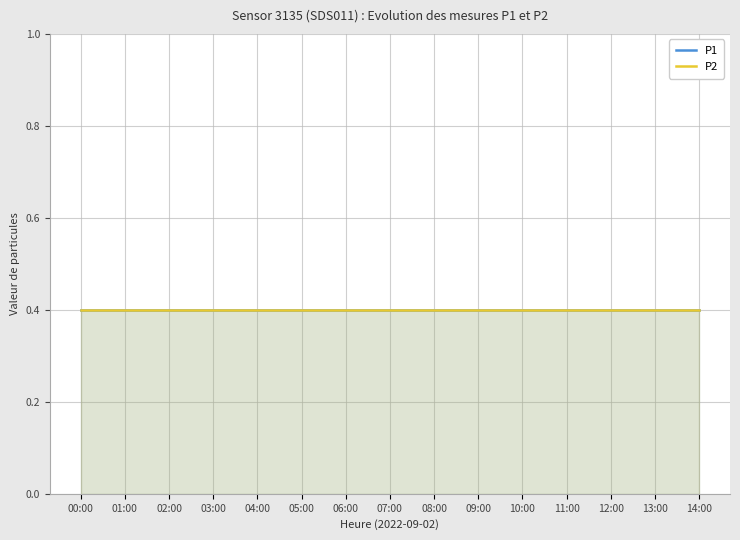

Rank the series by their maximum value, from lowest to highest.

P1, P2